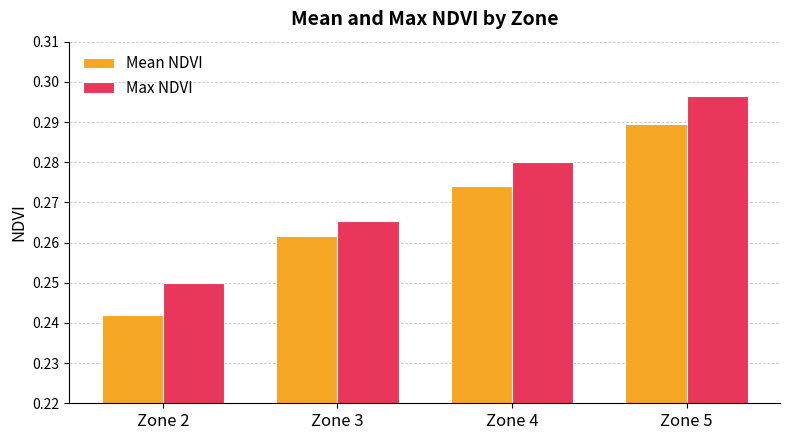

Is it true that Mean NDVI equals 0.4 at Zone 3?

False